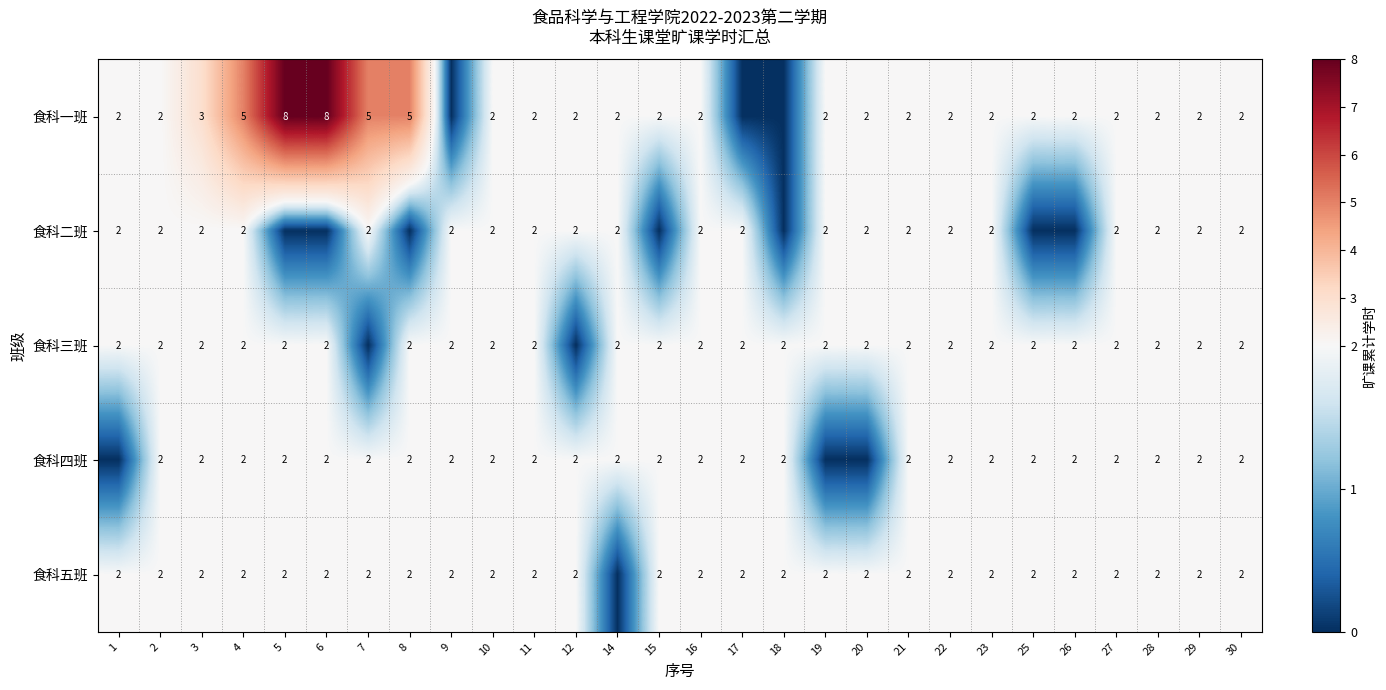

Is it true that 食科一班 equals 2 at 22?

True